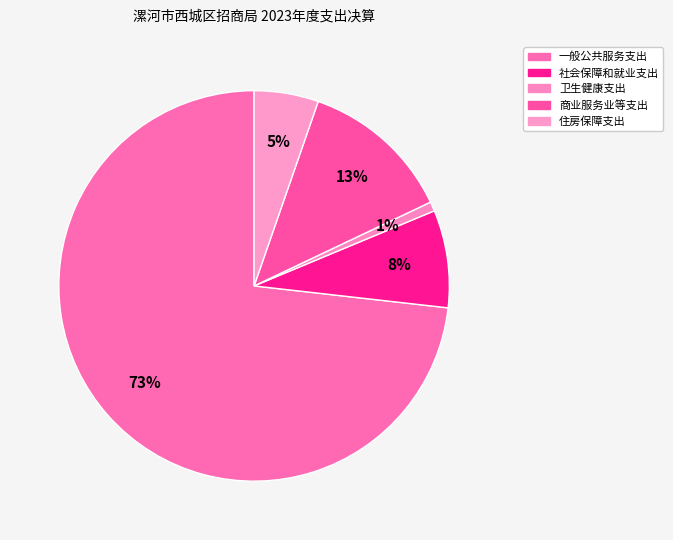

What is the change in value from 社会保障和就业支出 to 商业服务业等支出?

+7.9